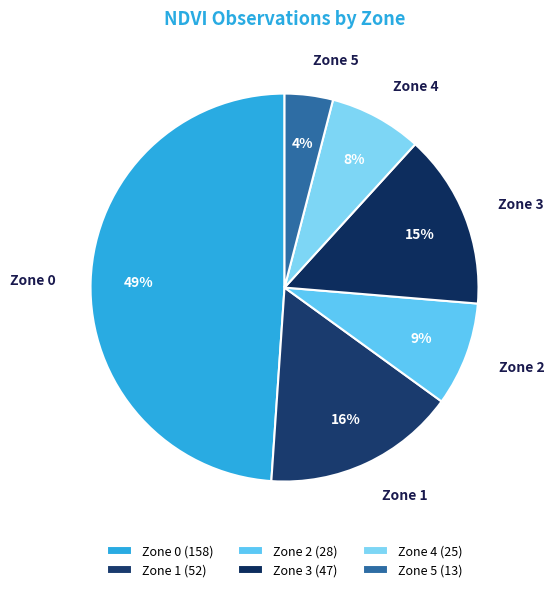

Rank the categories by value from lowest to highest.

Zone 5, Zone 4, Zone 2, Zone 3, Zone 1, Zone 0